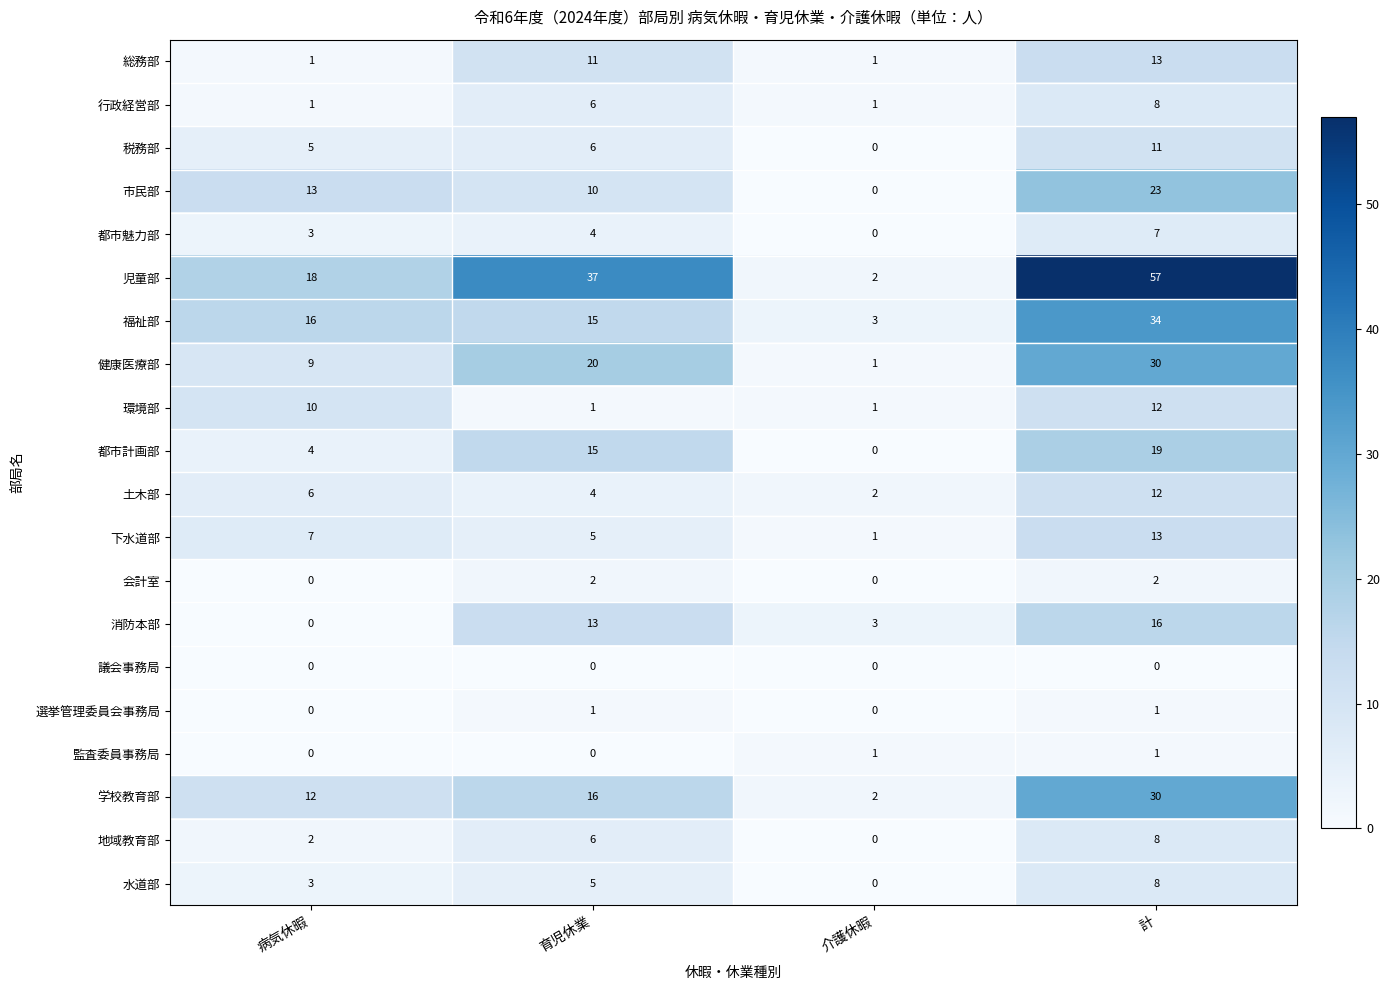

Which series has the largest total across all categories?

児童部